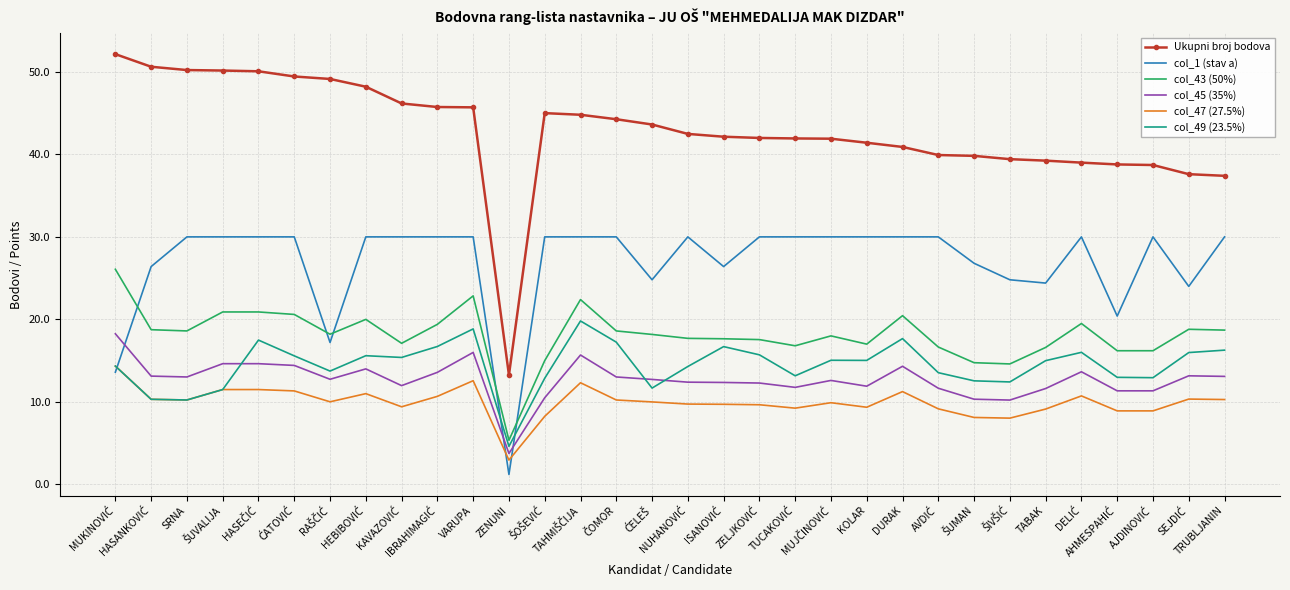

What is the highest value of the col_49 (23.5%) series?

19.8